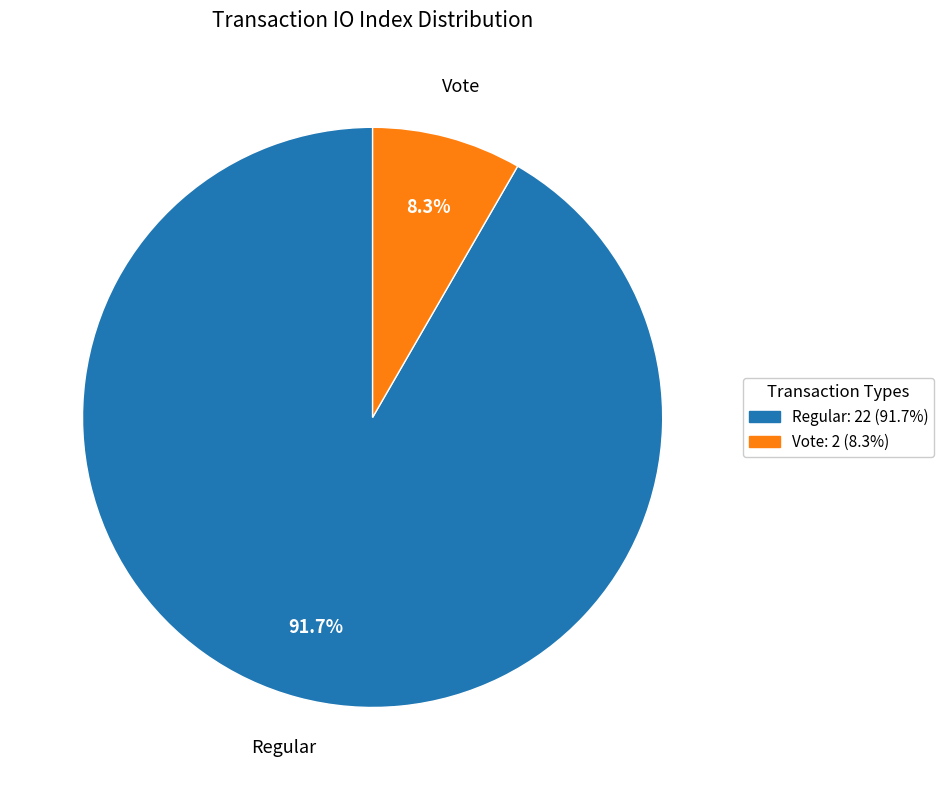

Count the number of slices in the pie.

2